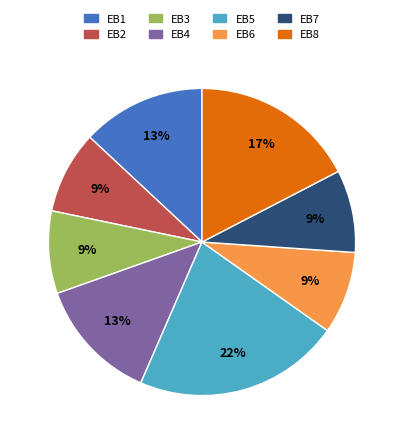

Does EB8 represent more than half of the total?

No